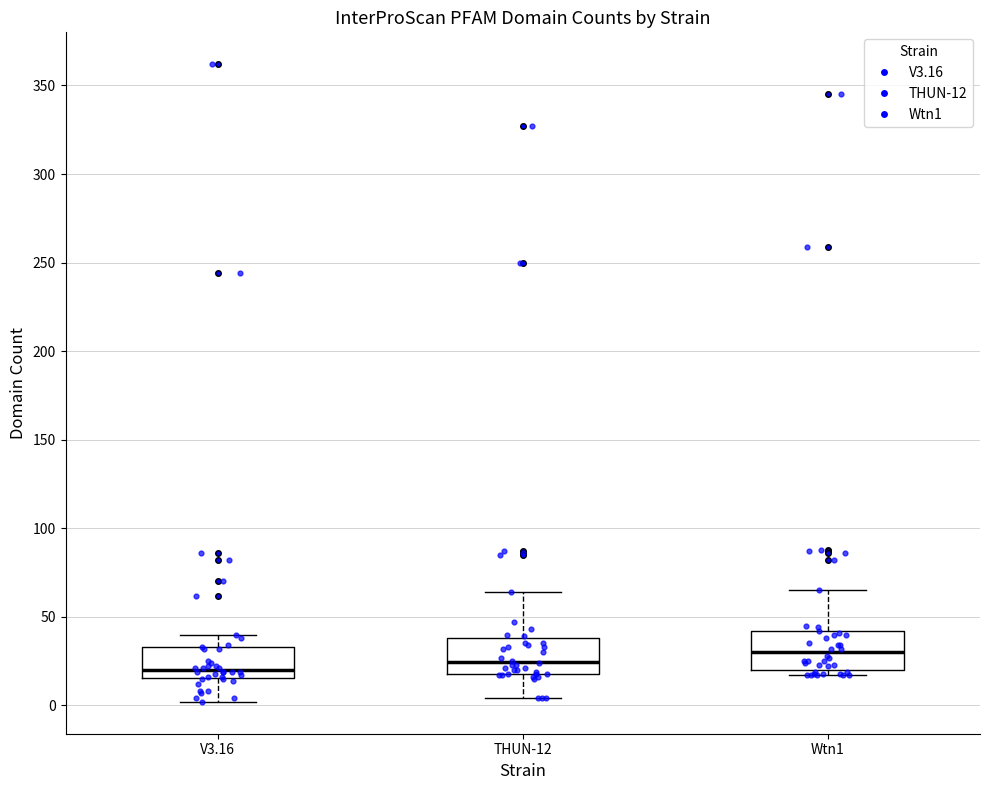

Where does the median line of the box for THUN-12 sit on the y-axis? The values are not printed on the chart, so give them approximately, as read against the axis.

25